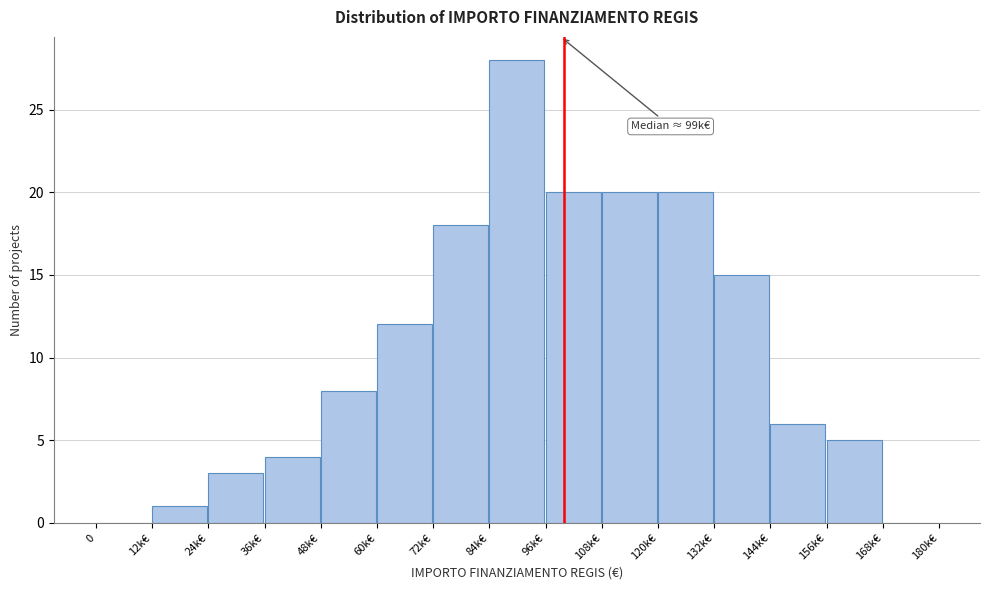

Reading left to right, list all the values displayed in this chart.

0=0	12k€=1	24k€=3	36k€=4	48k€=8	60k€=12	72k€=18	84k€=28	96k€=20	108k€=20	120k€=20	132k€=15	144k€=6	156k€=5	168k€=0